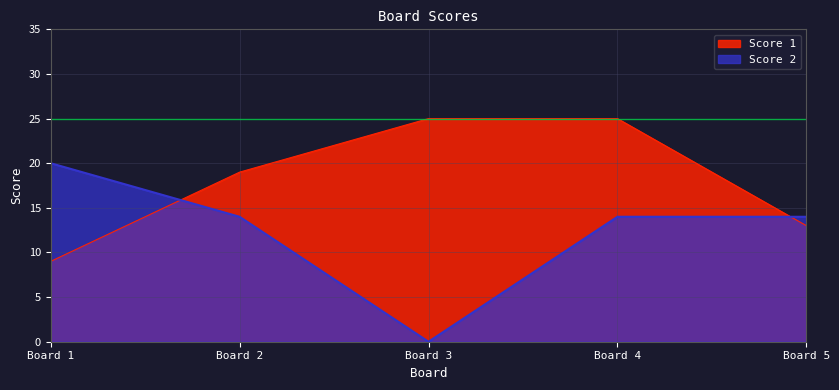

What is the value of the Score 2 point at the 2nd from the left?

14